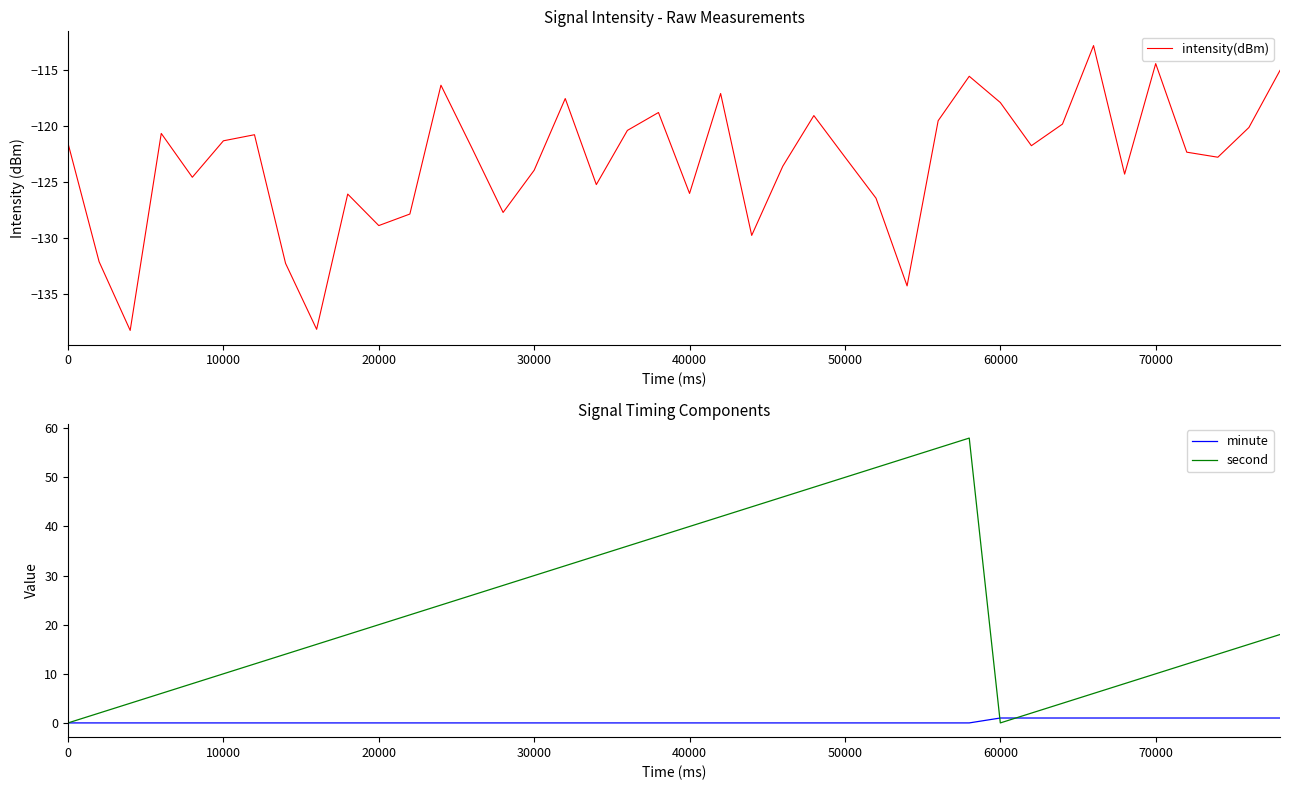

What is the lowest value of the intensity(dBm) series?

-138.2